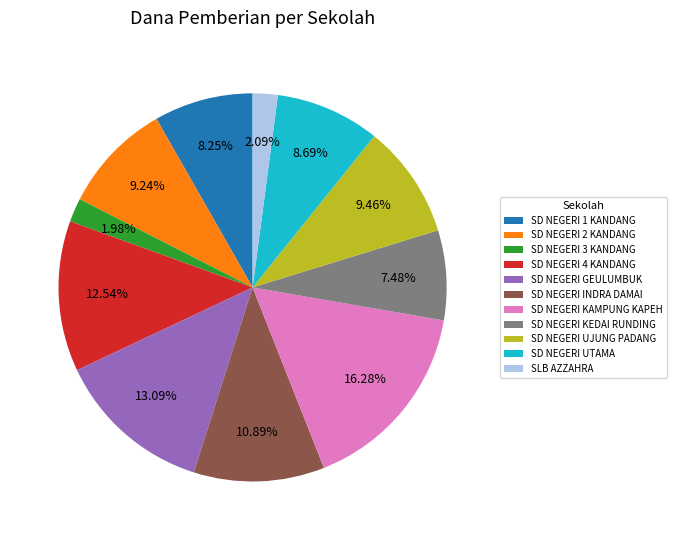

What is the largest slice in the pie chart?

SD NEGERI KAMPUNG KAPEH